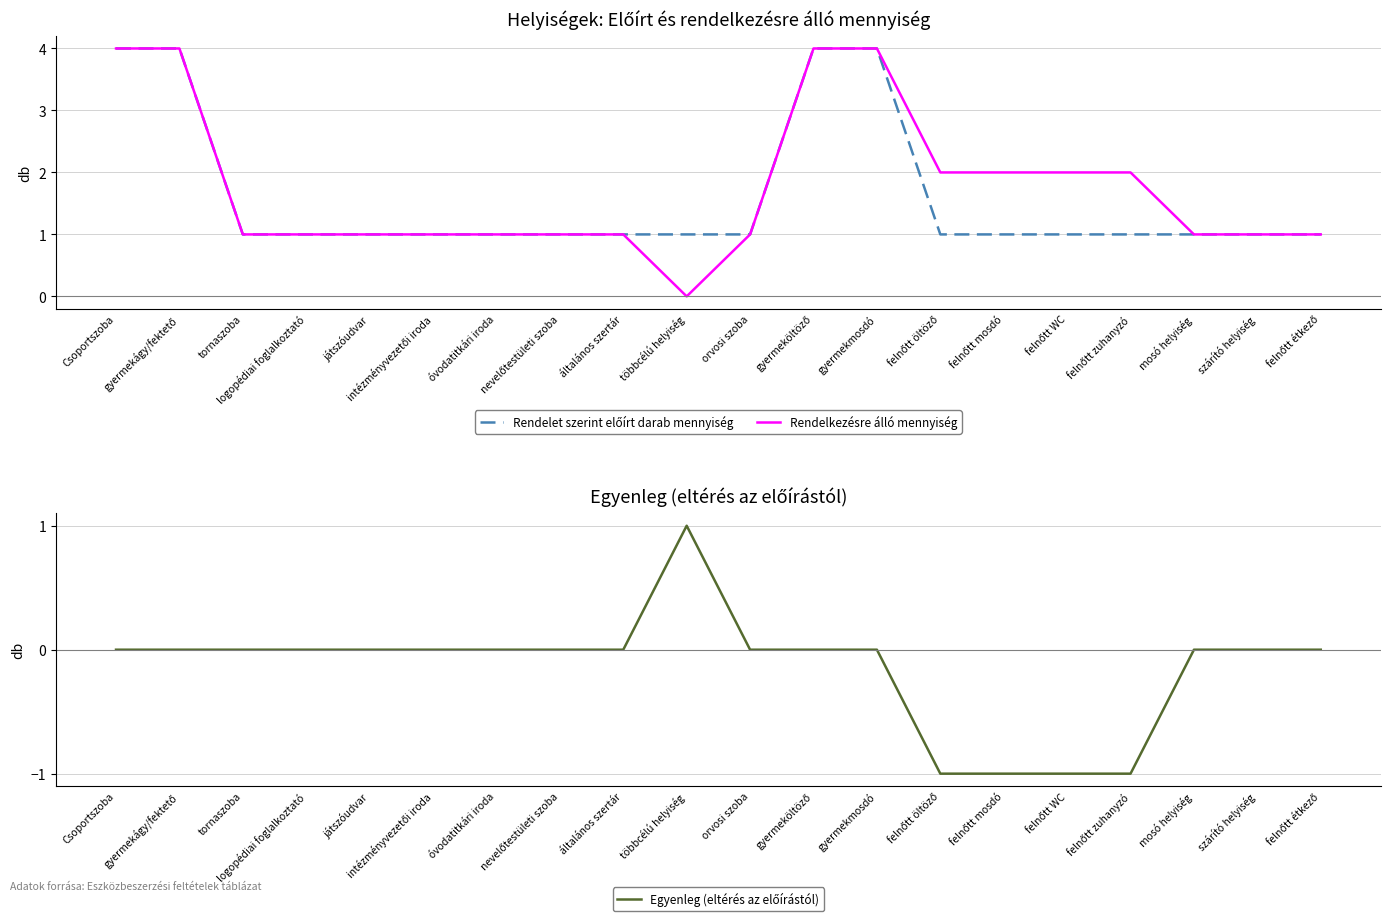

Where is Rendelet szerint előírt darab mennyiség nearest to the value 2?

tornaszoba